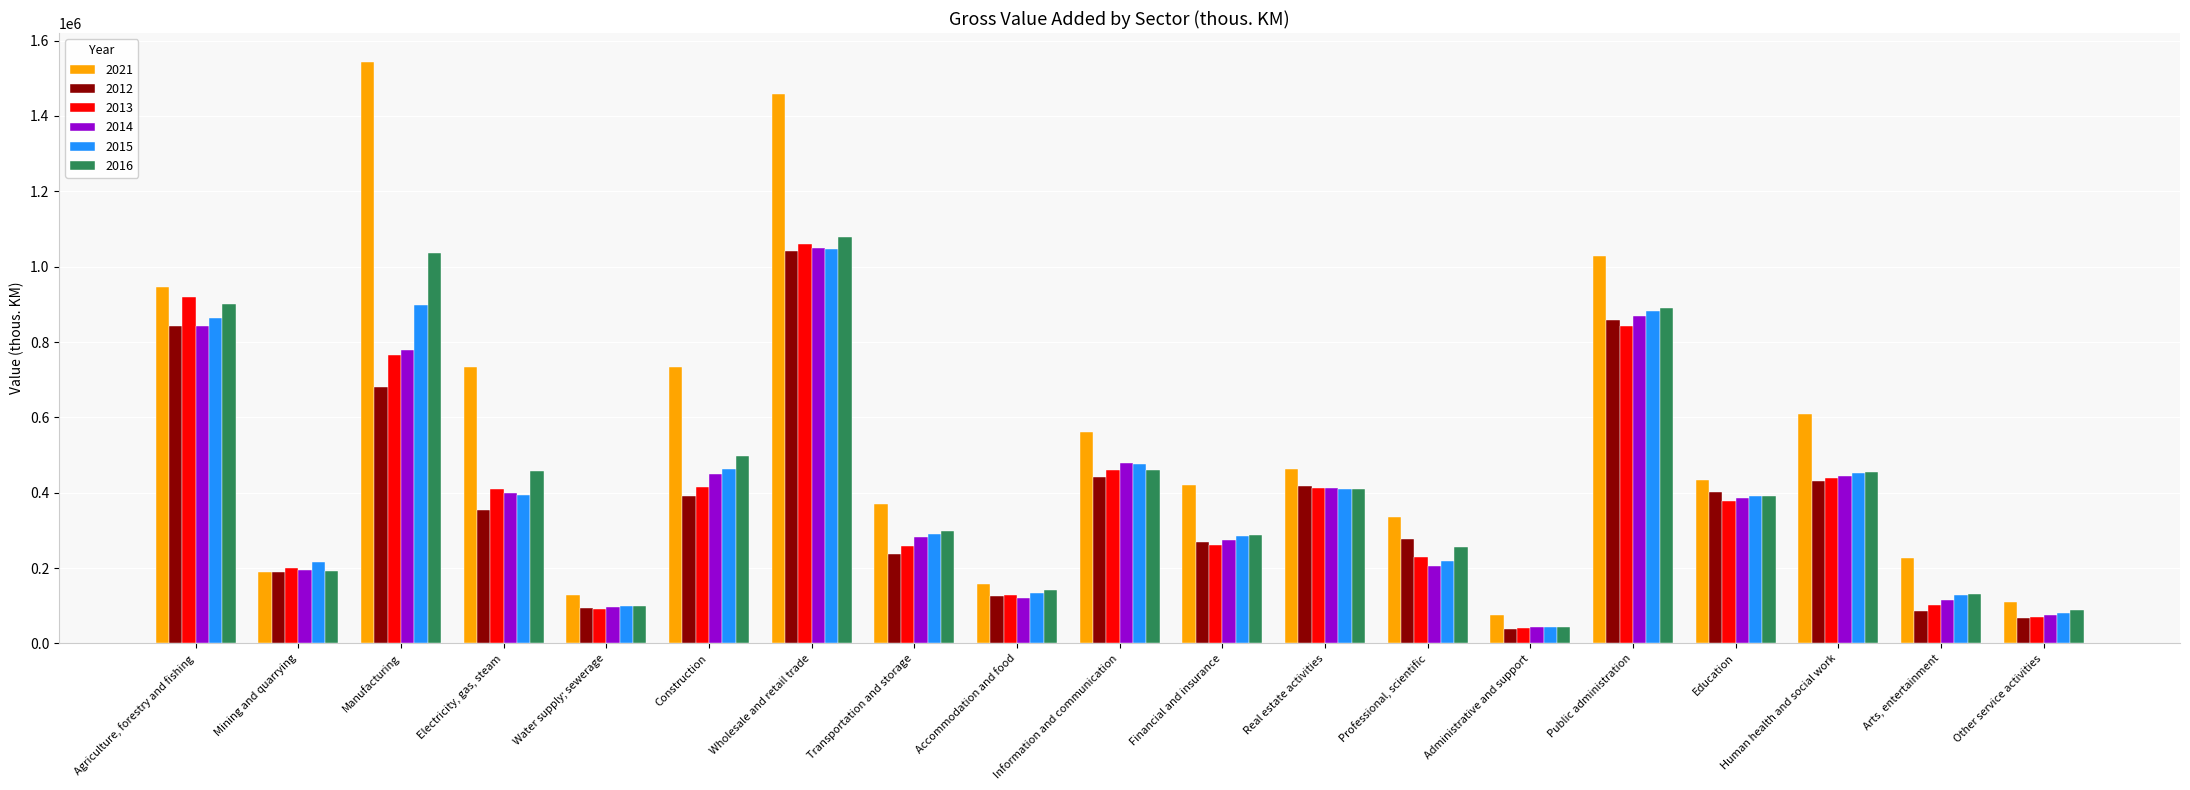

What is the difference between the highest and lowest values at Accommodation and food?

38479